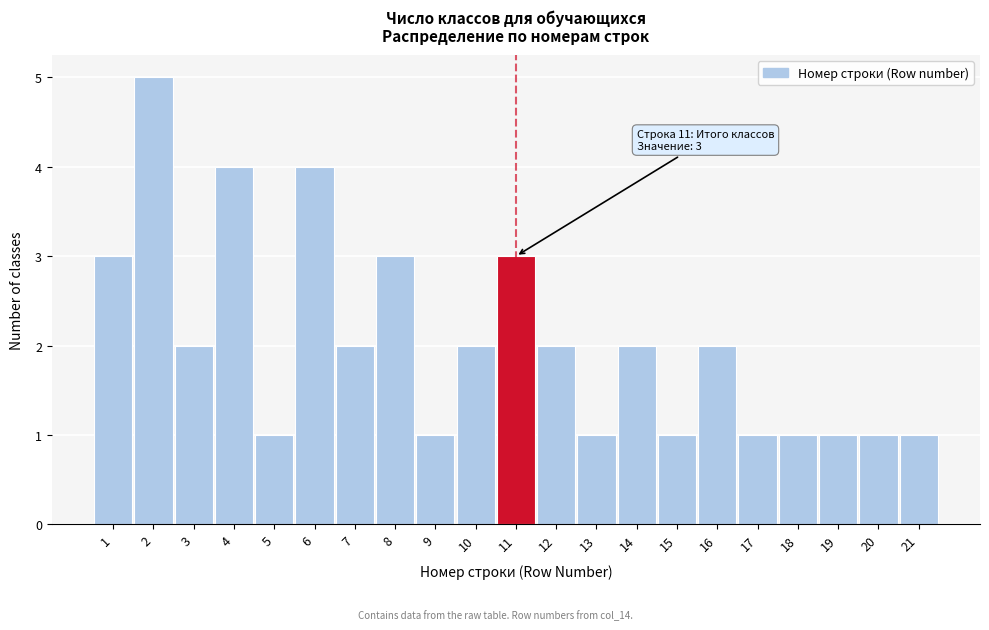

Reading left to right, transcribe all the data shown in this chart.

1=3	2=5	3=2	4=4	5=1	6=4	7=2	8=3	9=1	10=2	11=3	12=2	13=1	14=2	15=1	16=2	17=1	18=1	19=1	20=1	21=1